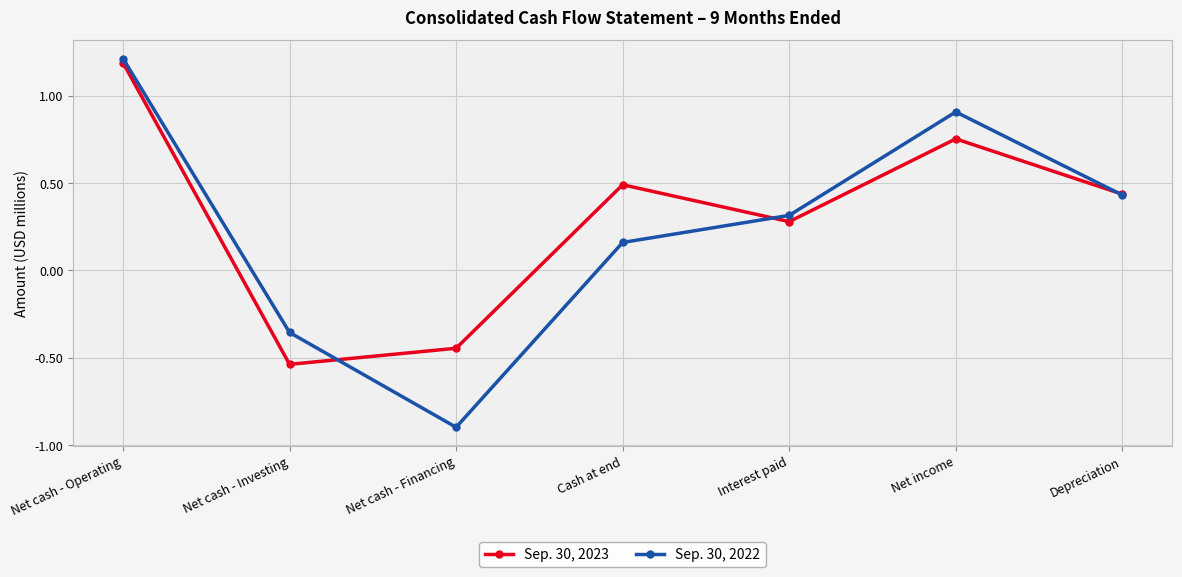

Rank the categories by Sep. 30, 2023 value from highest to lowest.

Net cash - Operating, Net income, Cash at end, Depreciation, Interest paid, Net cash - Financing, Net cash - Investing